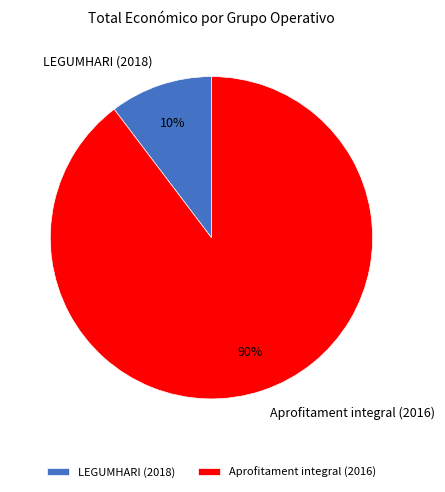

How many segments does this pie chart have?

2